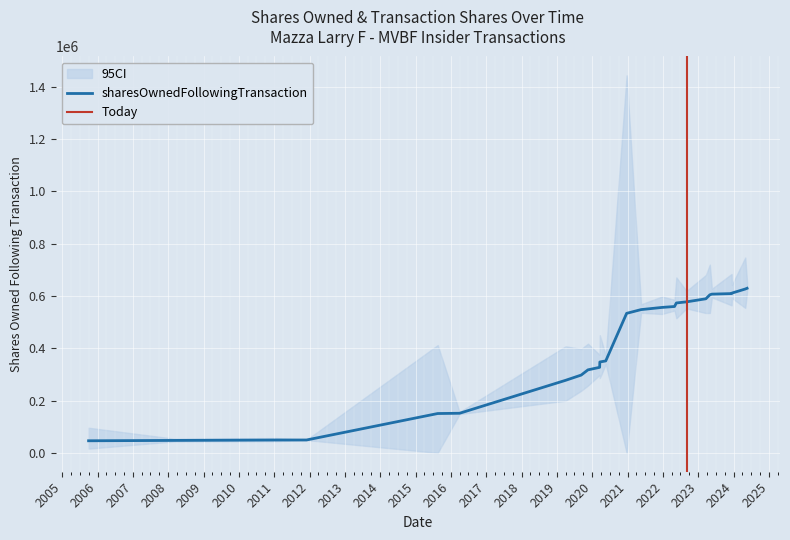

Rank the categories by value from highest to lowest.

2024-05-20, 2024-05-01, 2023-12-15, 2023-12-12, 2023-05-22, 2023-05-01, 2023-03-21, 2022-09-02, 2022-05-20, 2022-05-01, 2021-12-22, 2021-05-20, 2020-12-22, 2020-05-20, 2020-03-20, 2020-03-18, 2019-11-18, 2019-09-09, 2019-04-01, 2016-03-31, 2015-08-18, 2011-12-01, 2011-01-25, 2008-02-27, 2005-09-30